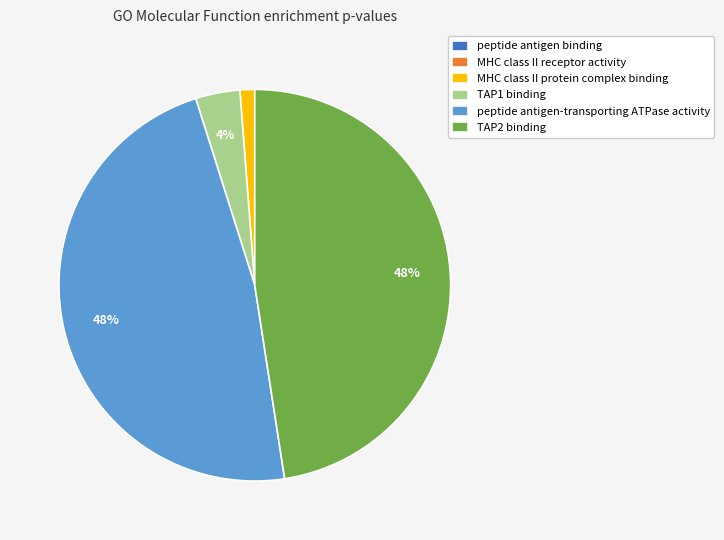

True or false: MHC class II protein complex binding accounts for 11% of the total.

False